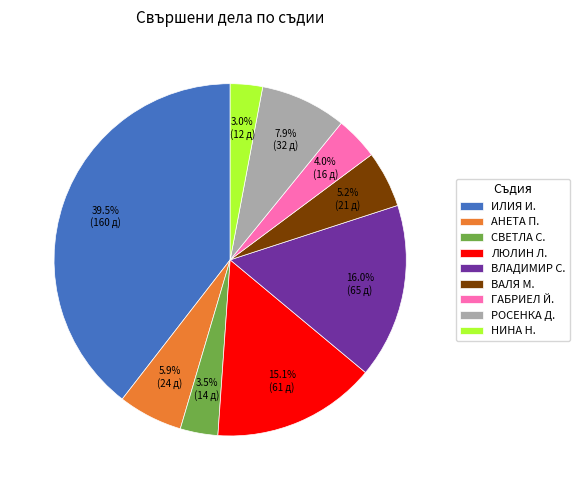

Is the sum of НИНА Н. and ГАБРИЕЛ Й. greater than half?

No